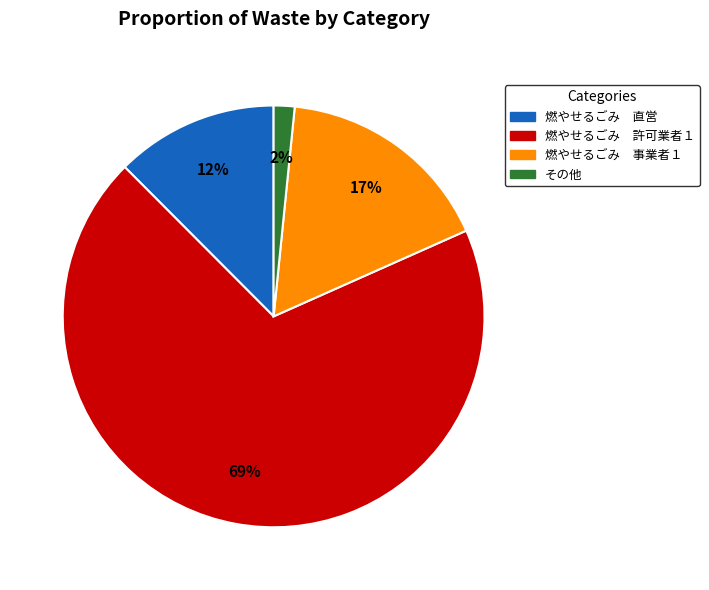

Which slice is the largest?

燃やせるごみ 許可業者１